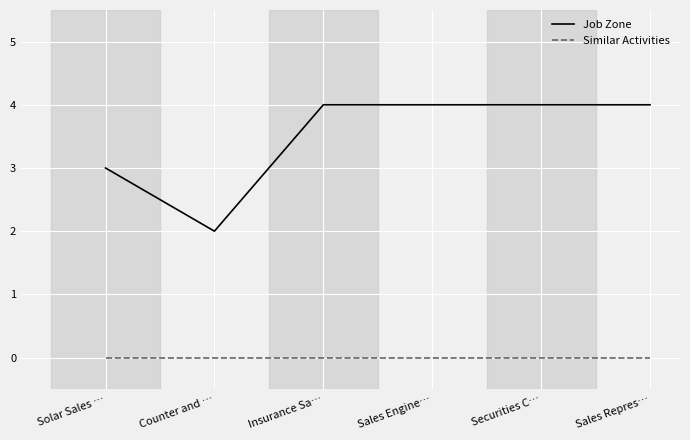

The Job Zone series shows 4 at Sales Engine…. True or false?

True